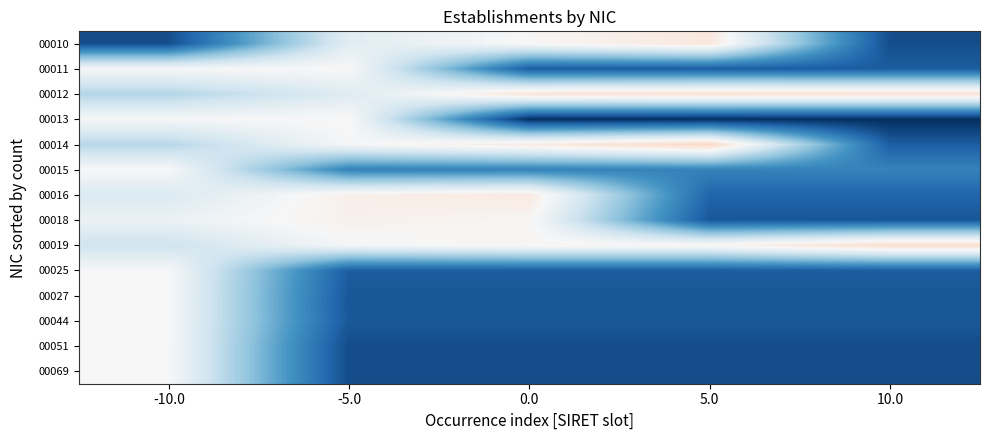

What is the total value across all series at 10.0?

-9.8